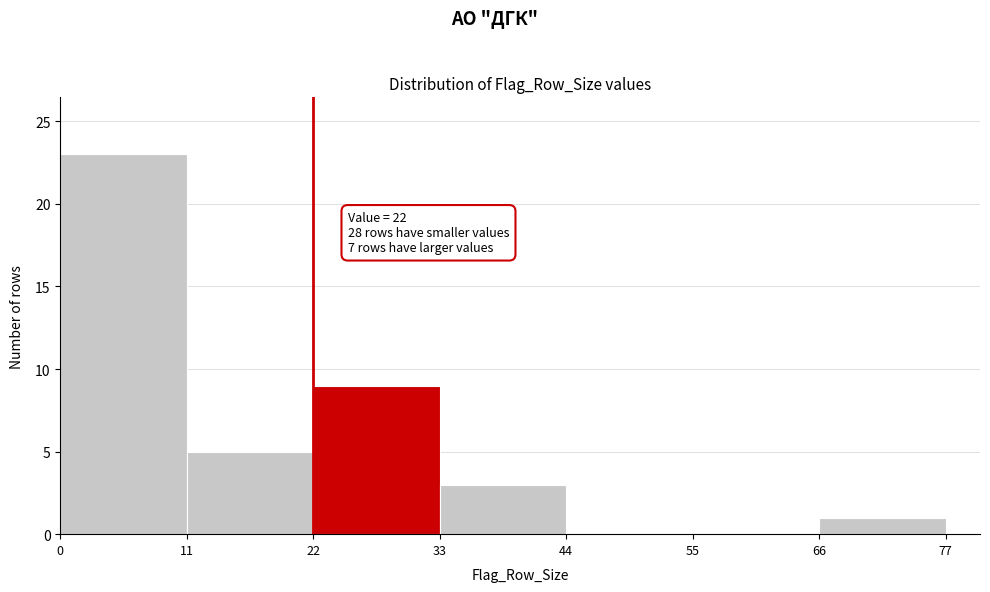

Read against the x-axis, roughly where is the centre of the tallest bar?

6